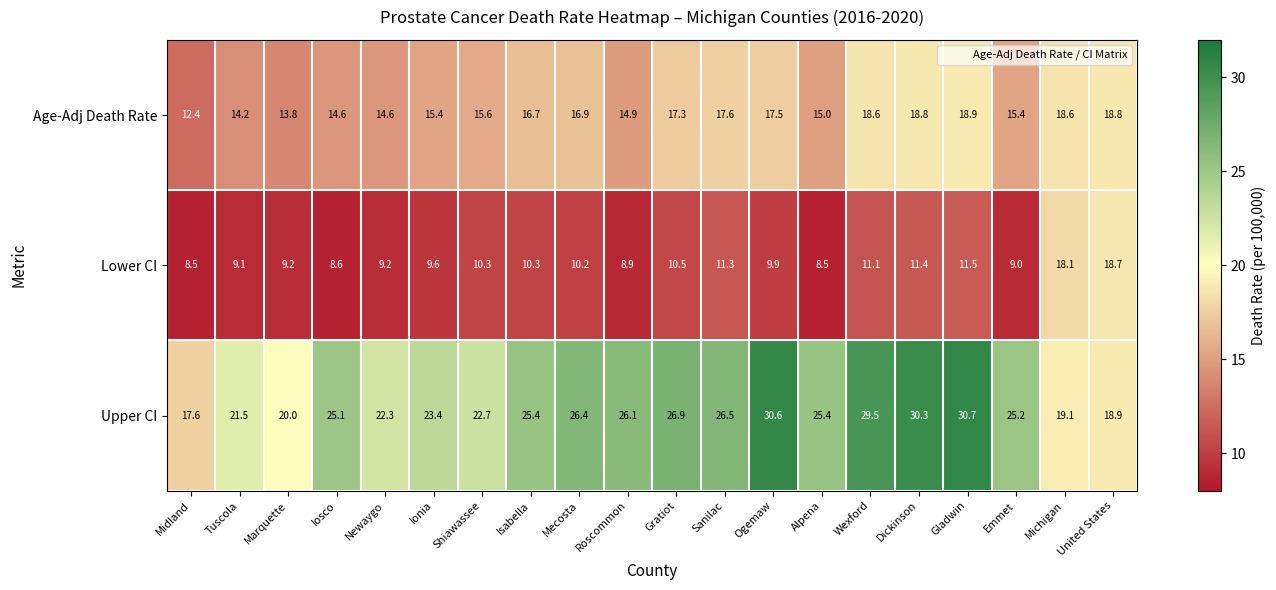

List the series in order of their overall mean, lowest first.

Lower CI, Age-Adj Death Rate, Upper CI